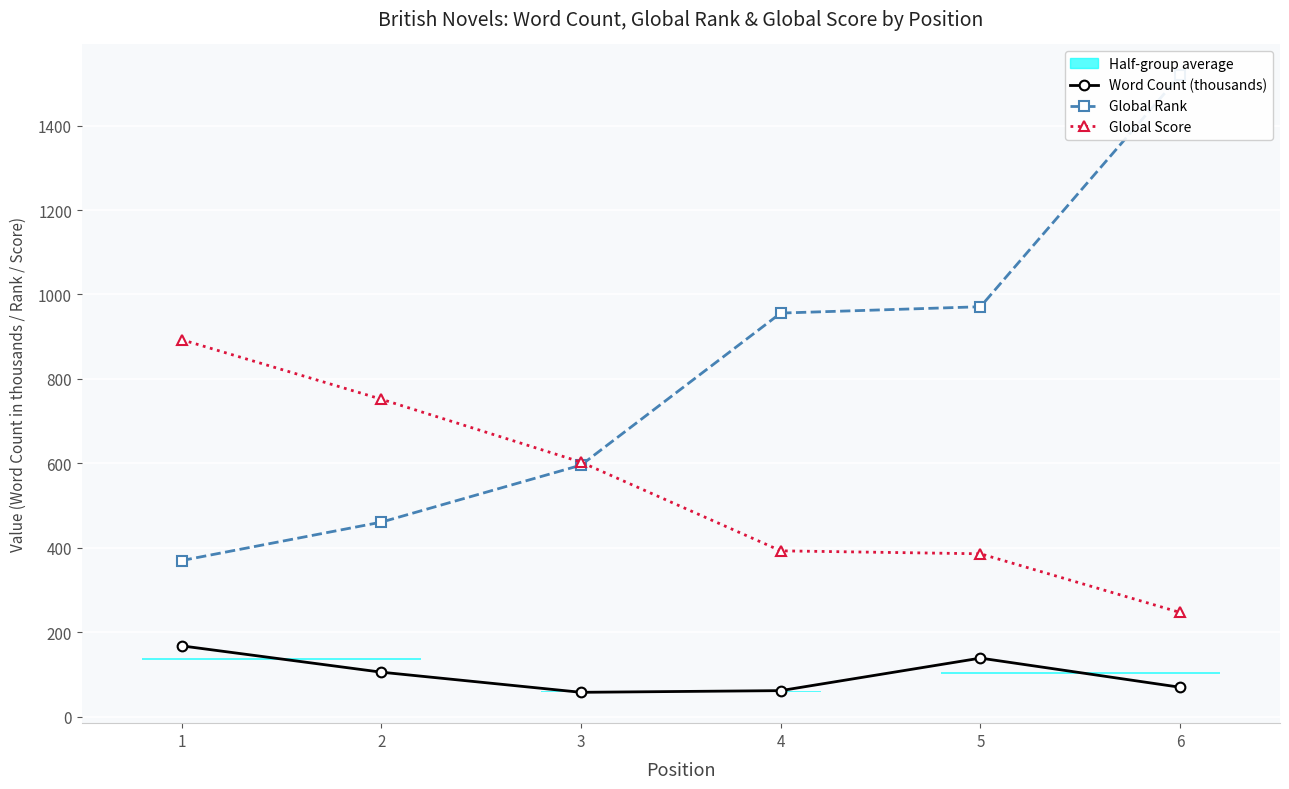

At which category does the chart reach its peak across all series?

6